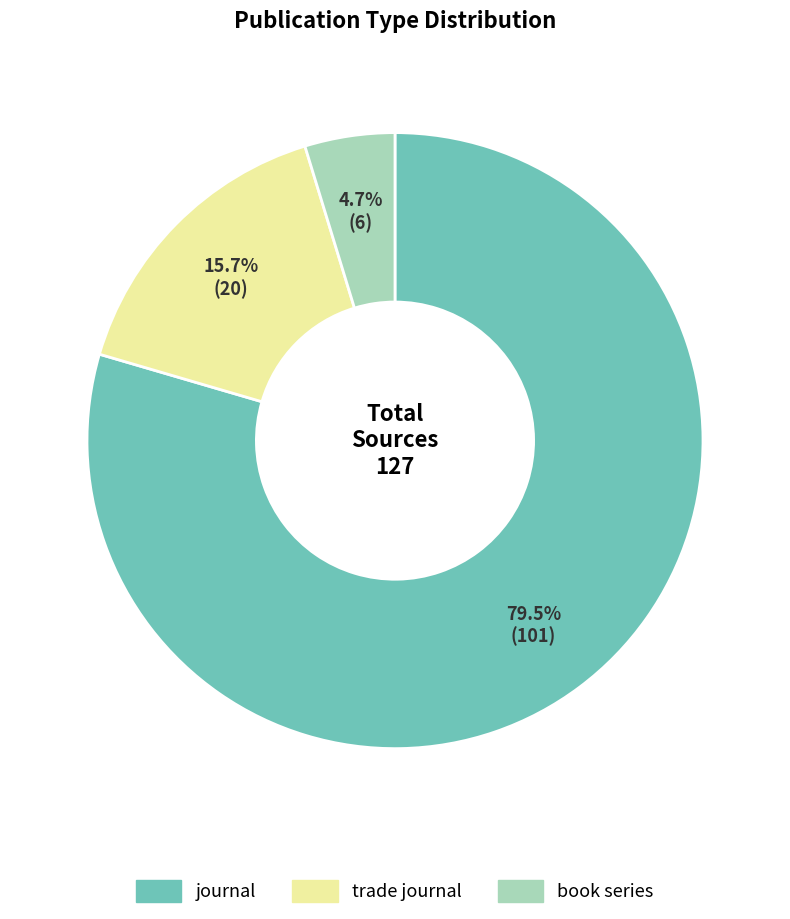

Between book series and trade journal, which is larger?

trade journal